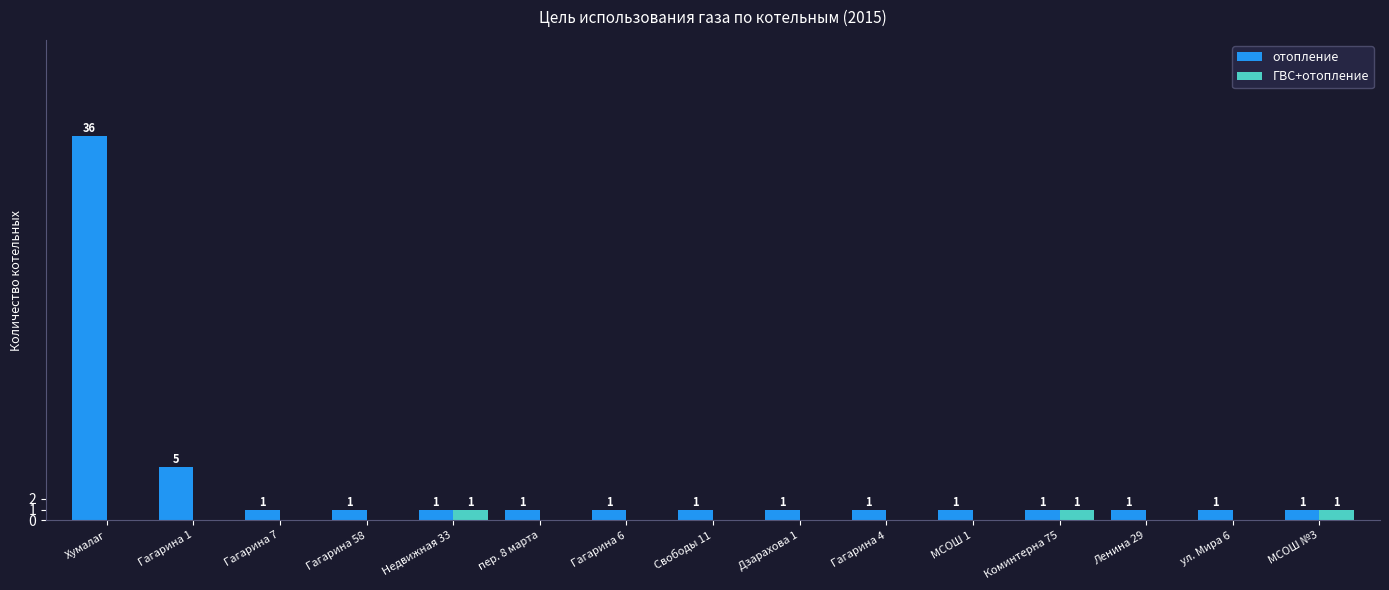

What is the maximum value shown in the chart?

36